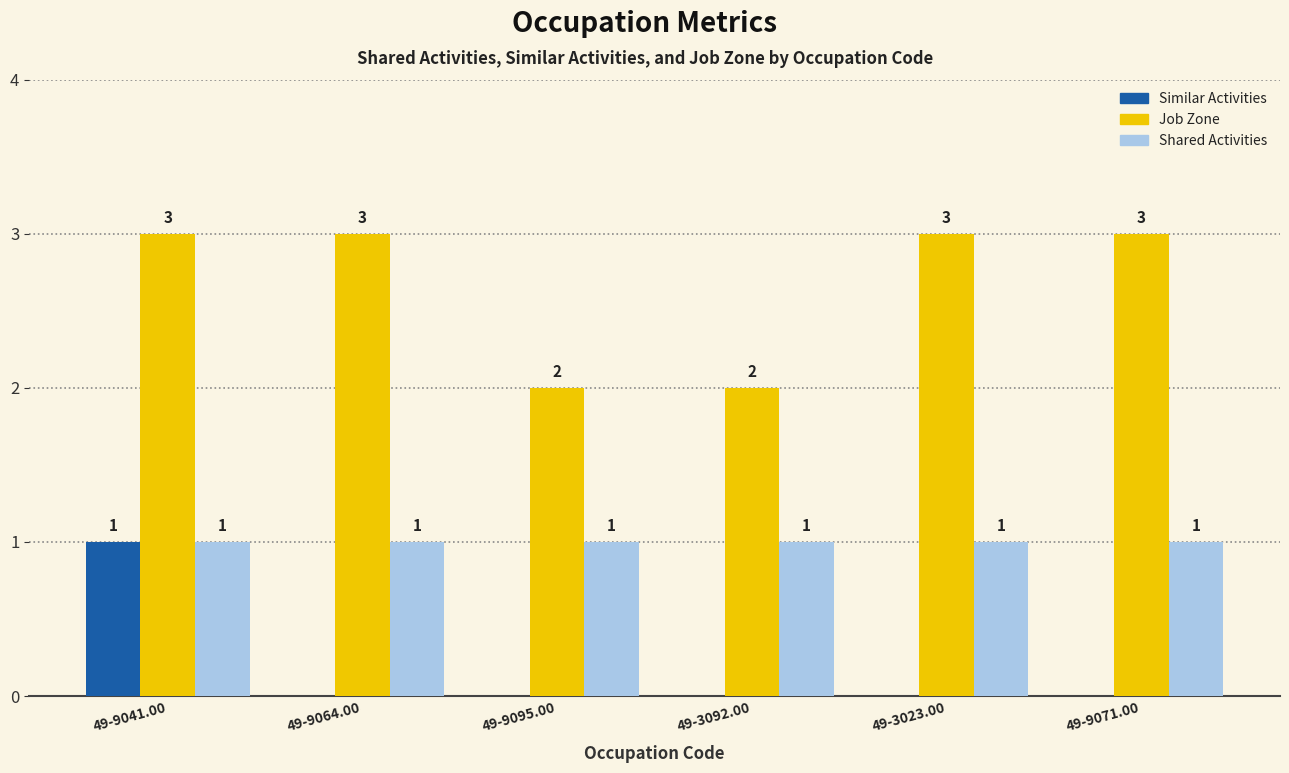

How many categories are shown in the chart?

6